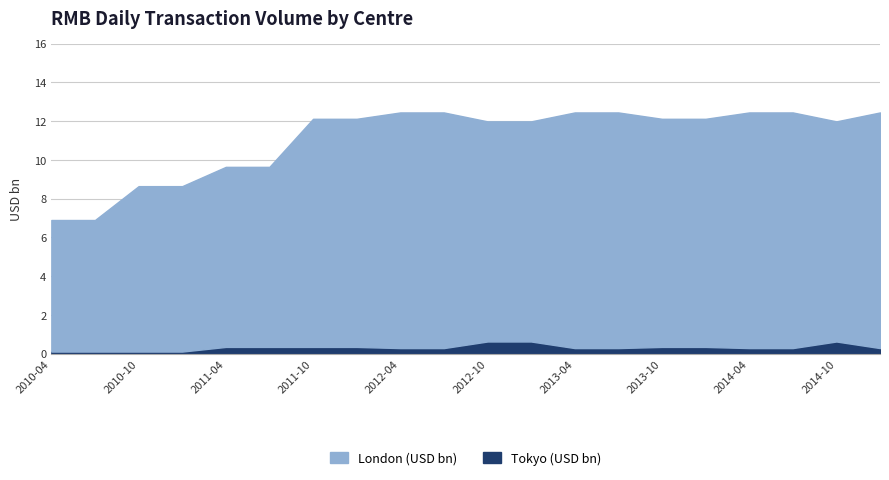

Reading right to left, extract all data points from this chart.

London (USD bn): 12.2	11.4	12.2	12.2	11.8	11.8	12.2	12.2	11.4	11.4	12.2	12.2	11.8	11.8	9.3	9.3	8.5	8.5	6.8	6.8
Tokyo (USD bn): 0.3	0.6	0.3	0.3	0.3	0.3	0.3	0.3	0.6	0.6	0.3	0.3	0.3	0.3	0.3	0.3	0.1	0.1	0.1	0.1